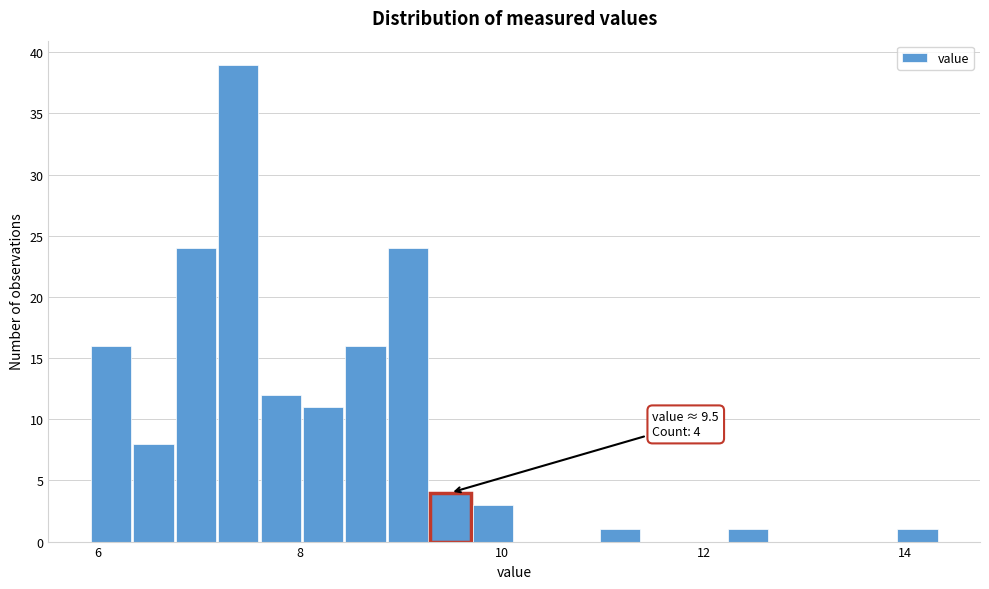

Around what value on the x-axis is the tallest bar? Give the approximate position of its centre, as read against the axis.

7.4